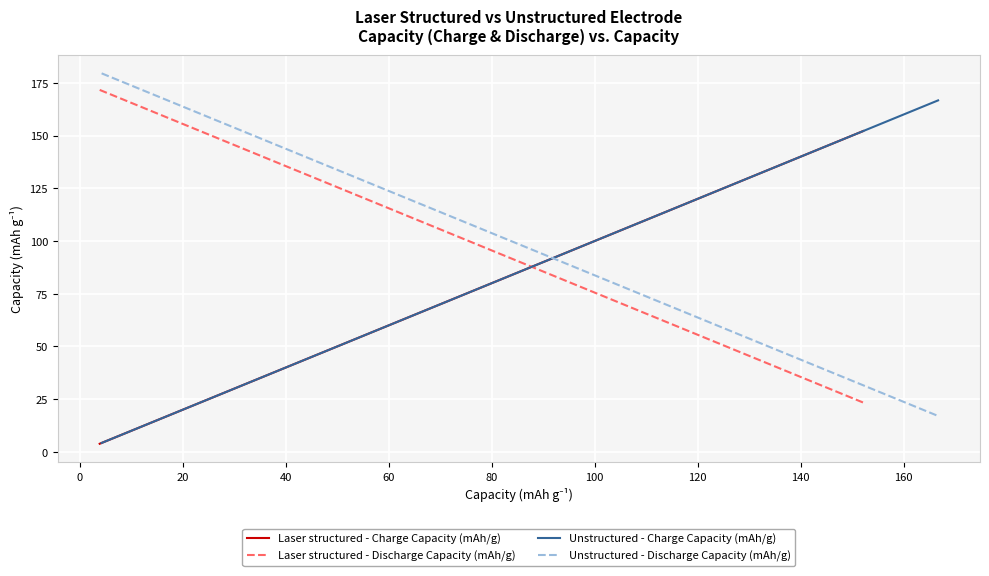

Which series has the widest spread of values?

Unstructured - Discharge Capacity (mAh/g)